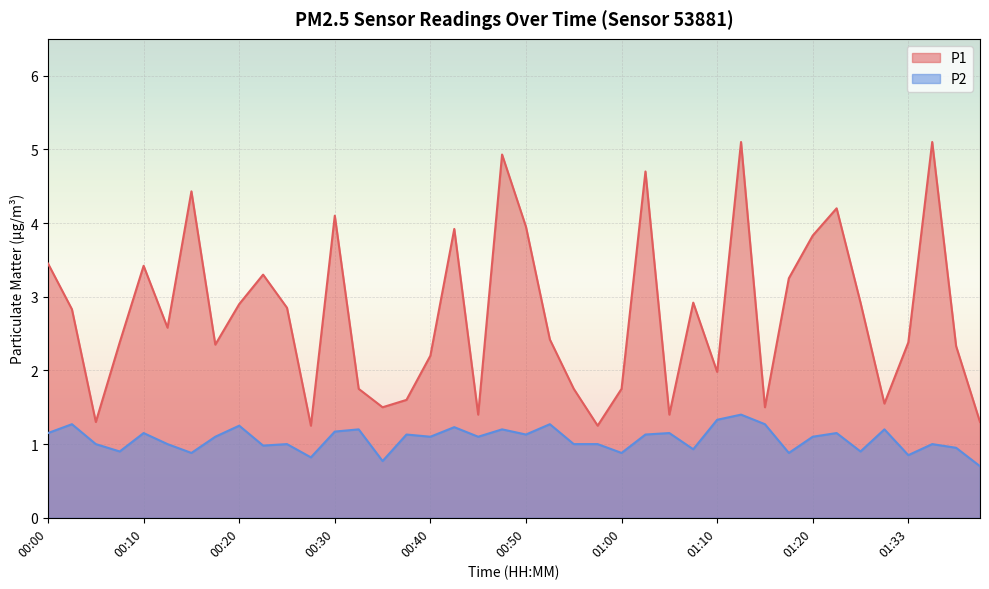

Which category has the highest value across all series?

01:12